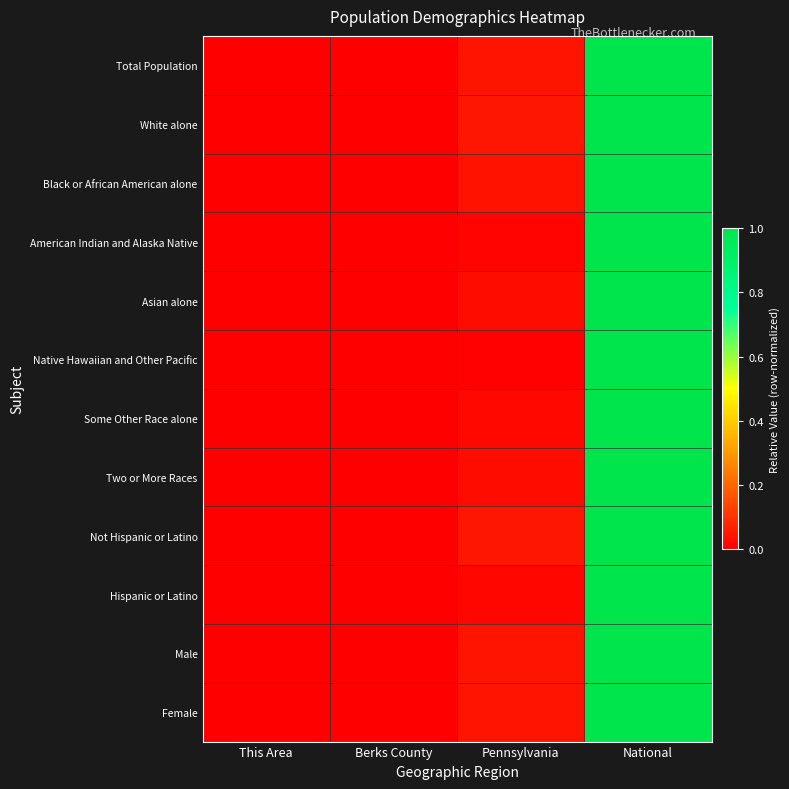

At Pennsylvania, list the series in order from largest to smallest.

White alone, Not Hispanic or Latino, Female, Total Population, Male, Black or African American alone, Two or More Races, Asian alone, Some Other Race alone, Hispanic or Latino, American Indian and Alaska Native, Native Hawaiian and Other Pacific